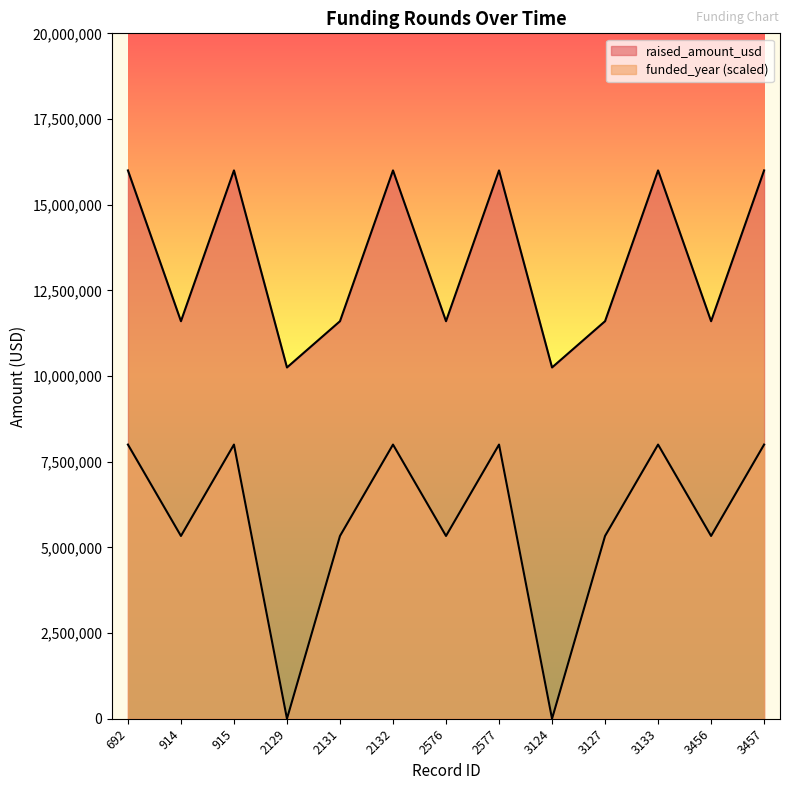

How many interior local valleys does the funded_year series have?

5